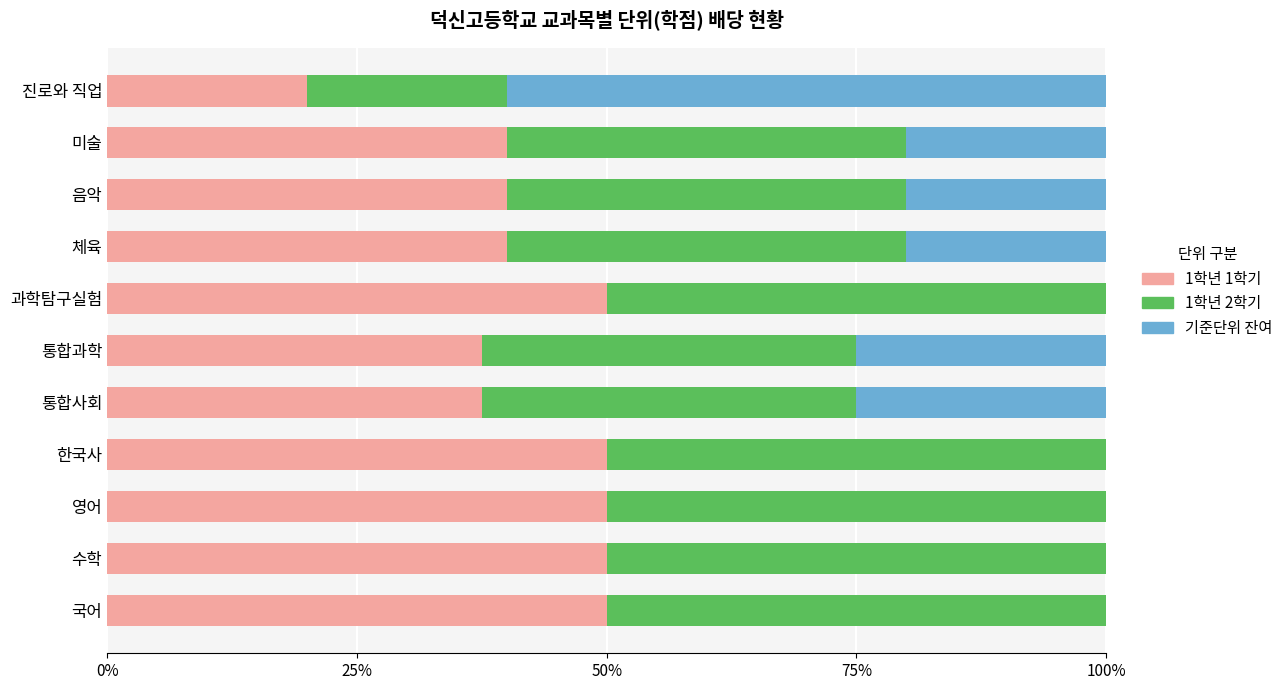

What is the total value across all series at 진로와 직업?

100.0